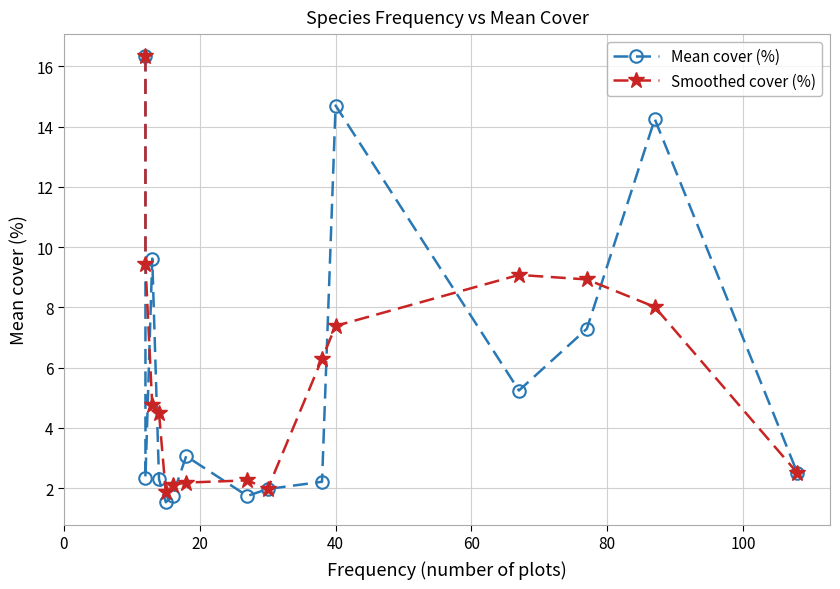

Reading left to right, what are all the values shown in this chart?

Mean cover (%): 16.3	2.3	9.6	2.3	1.5	1.8	3.1	1.7	2.0	2.2	14.7	5.2	7.3	14.2	2.5
Smoothed cover (%): 16.3	9.4	4.7	4.5	1.9	2.1	2.2	2.3	2.0	6.3	7.4	9.1	8.9	8.0	2.5